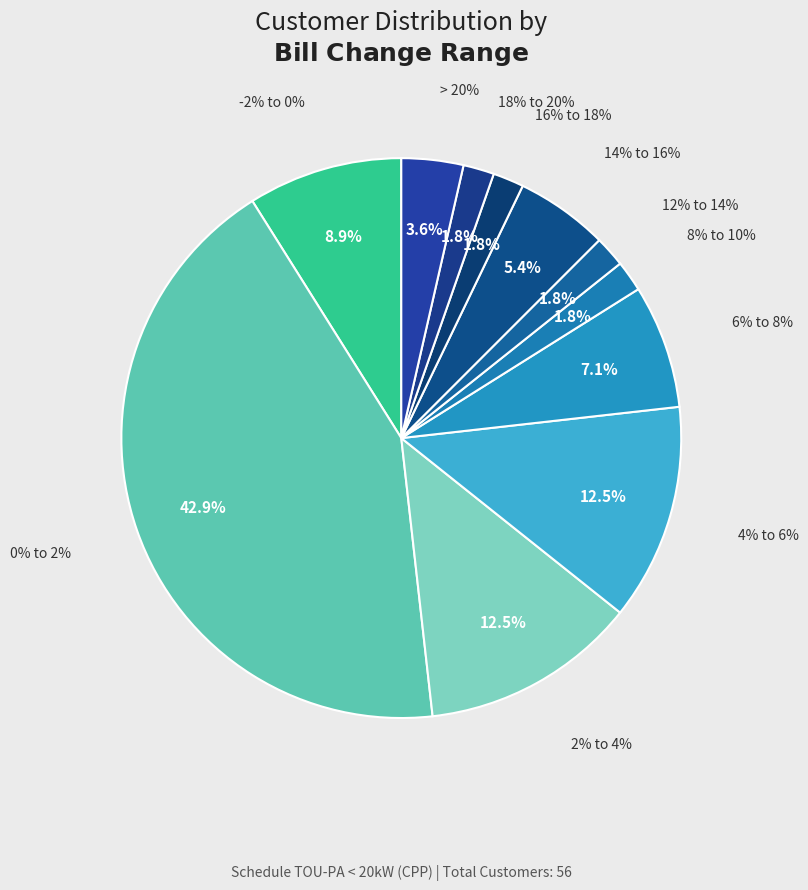

Does 16% to 18% represent more than half of the total?

No